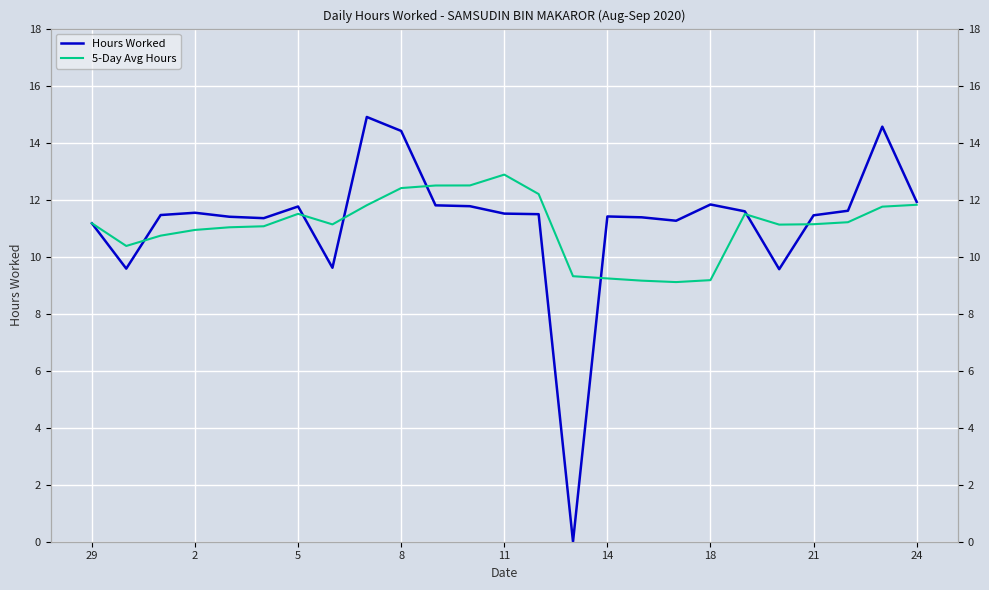

What is the difference between the second highest and minimum values in the Hours Worked series?

14.6